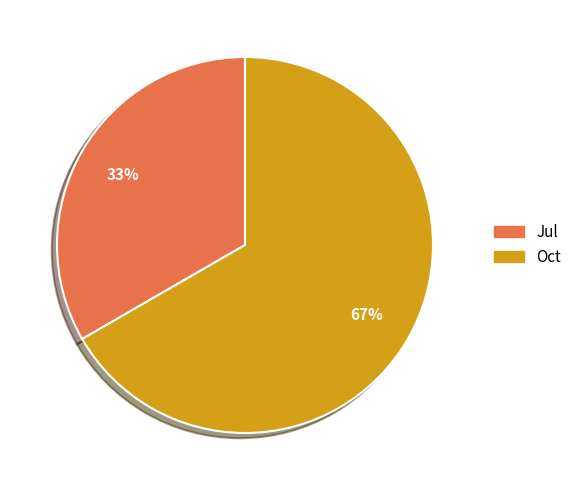

How many segments does this pie chart have?

2